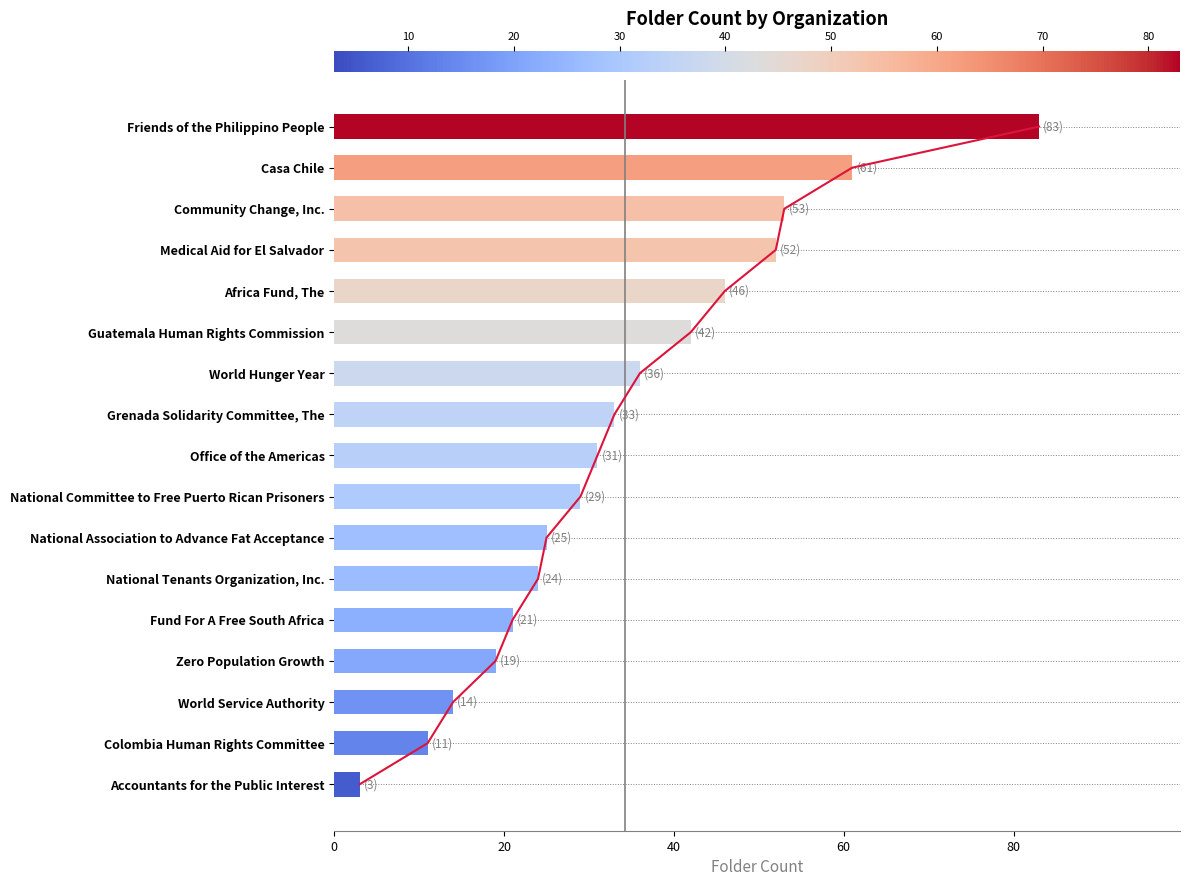

Are the bars grouped side by side (vs. stacked)?

No